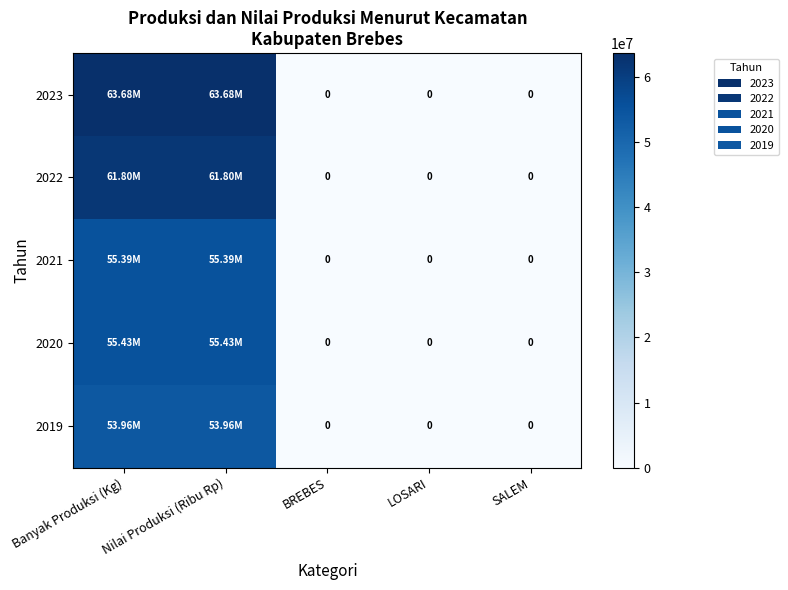

How many data points in 2020 are above 0?

2